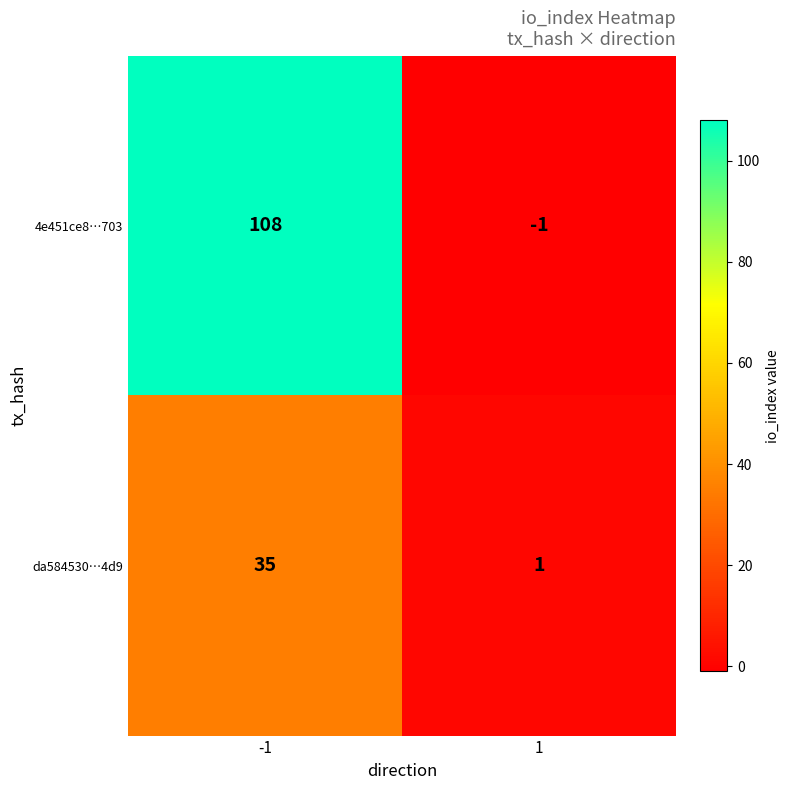

Is it true that da584530…4d9 equals 51 at -1?

False